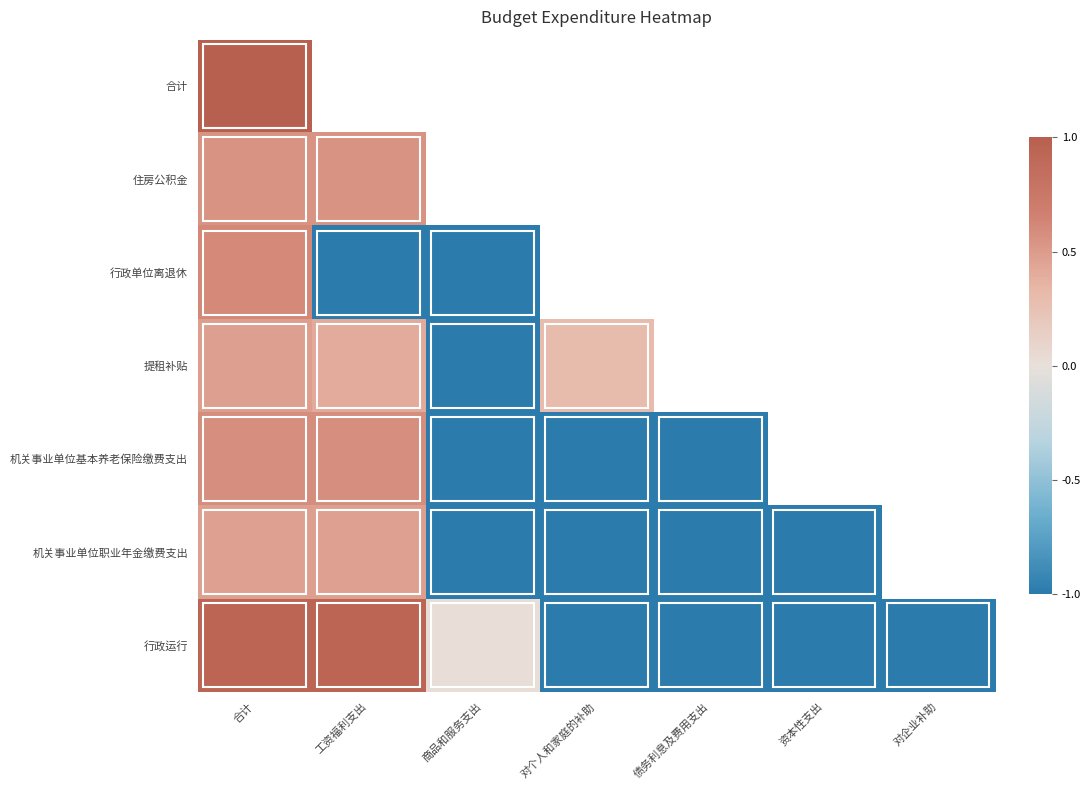

Reading right to left, list all the values displayed in this chart.

合计: 对企业补助=-1.0	资本性支出=-1.0	债务利息及费用支出=-1.0	对个人和家庭的补助=0.6	商品和服务支出=0.0	工资福利支出=1.0	合计=1.0
住房公积金: 对企业补助=-1.0	资本性支出=-1.0	债务利息及费用支出=-1.0	对个人和家庭的补助=-1.0	商品和服务支出=-1.0	工资福利支出=0.6	合计=0.6
行政单位离退休: 对企业补助=-1.0	资本性支出=-1.0	债务利息及费用支出=-1.0	对个人和家庭的补助=0.6	商品和服务支出=-1.0	工资福利支出=-1.0	合计=0.6
提租补贴: 对企业补助=-1.0	资本性支出=-1.0	债务利息及费用支出=-1.0	对个人和家庭的补助=0.3	商品和服务支出=-1.0	工资福利支出=0.4	合计=0.5
机关事业单位基本养老保险缴费支出: 对企业补助=-1.0	资本性支出=-1.0	债务利息及费用支出=-1.0	对个人和家庭的补助=-1.0	商品和服务支出=-1.0	工资福利支出=0.6	合计=0.6
机关事业单位职业年金缴费支出: 对企业补助=-1.0	资本性支出=-1.0	债务利息及费用支出=-1.0	对个人和家庭的补助=-1.0	商品和服务支出=-1.0	工资福利支出=0.5	合计=0.5
行政运行: 对企业补助=-1.0	资本性支出=-1.0	债务利息及费用支出=-1.0	对个人和家庭的补助=-1.0	商品和服务支出=0.0	工资福利支出=0.9	合计=0.9